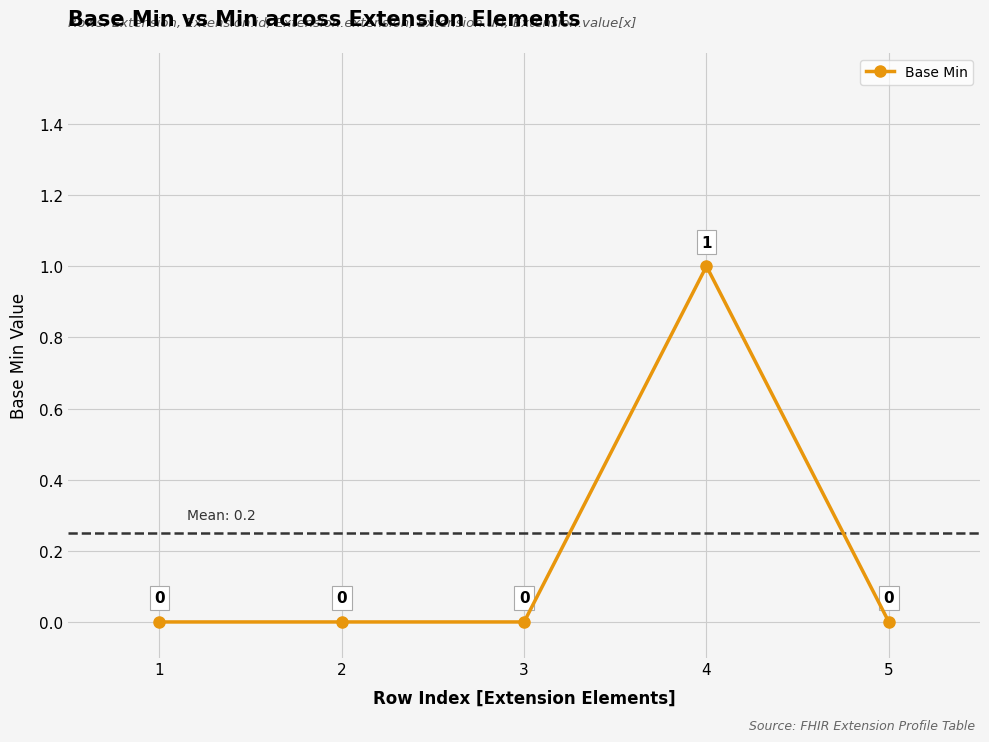

The chart shows a value of 0 at 5. True or false?

True